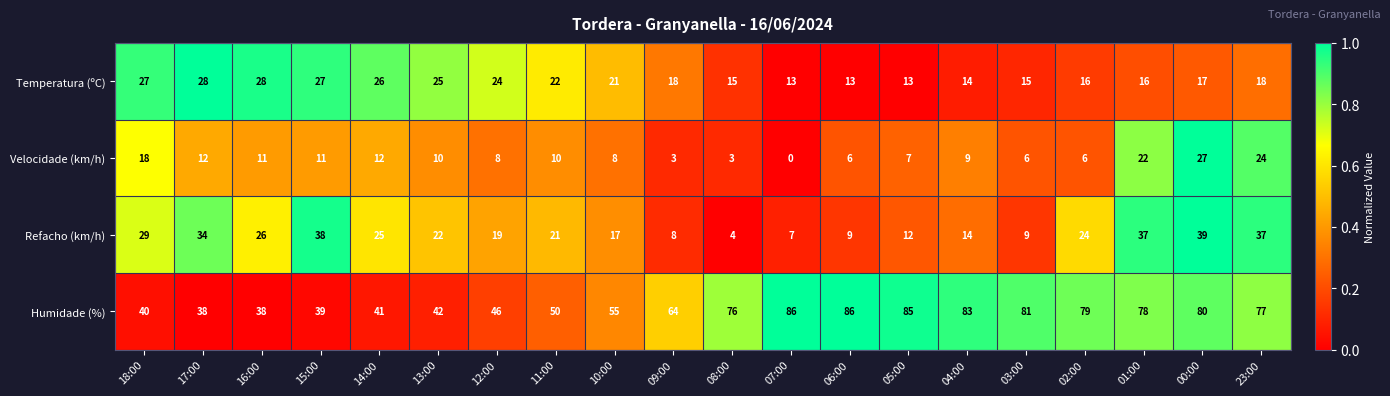

What is the sum of the Velocidade (km/h) values at 04:00 and 23:00?

33